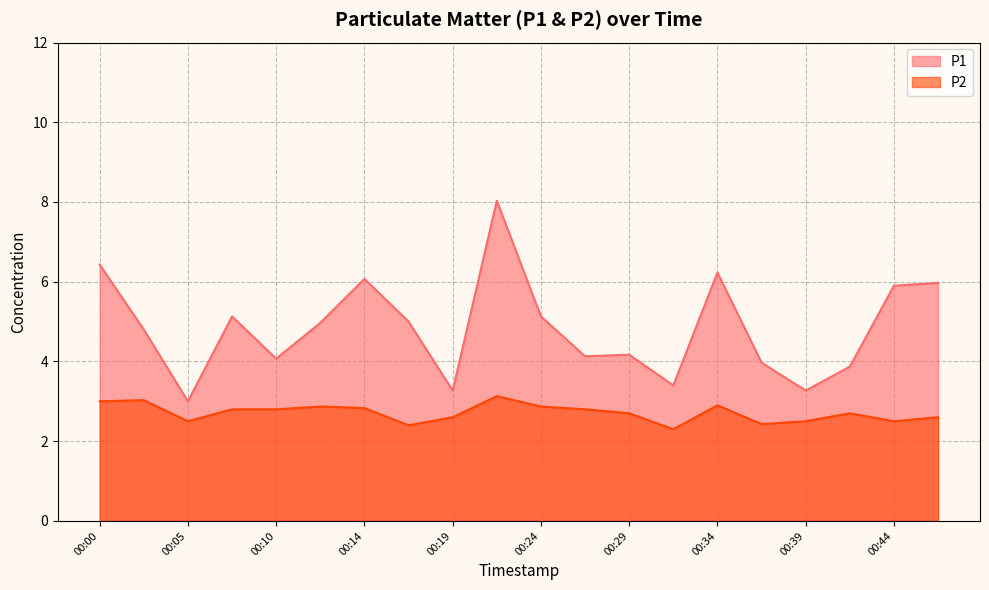

At which label does P2 reach its peak?

00:22